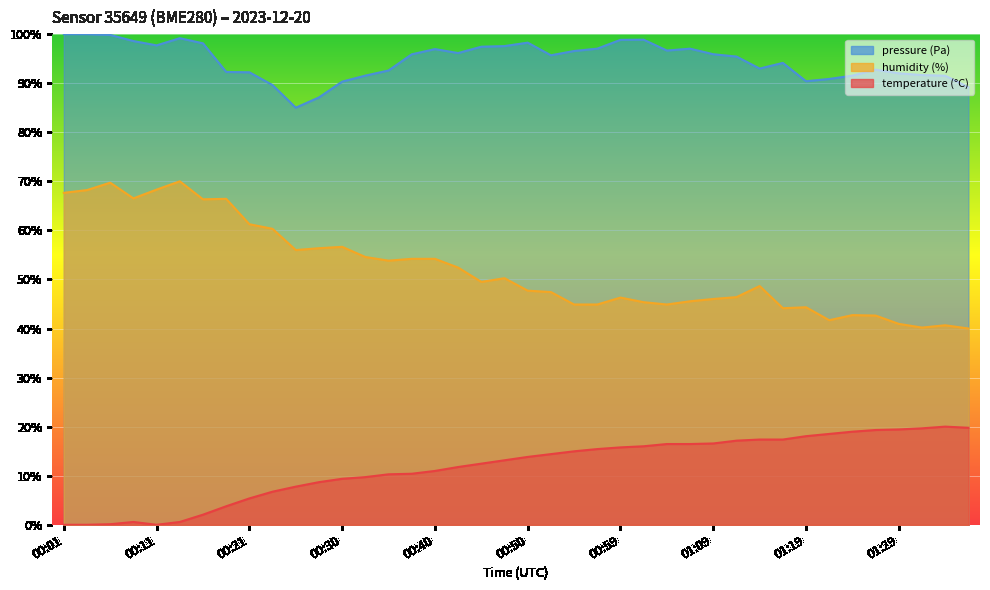

True or false: pressure_kpa and temperature intersect in this chart.

False